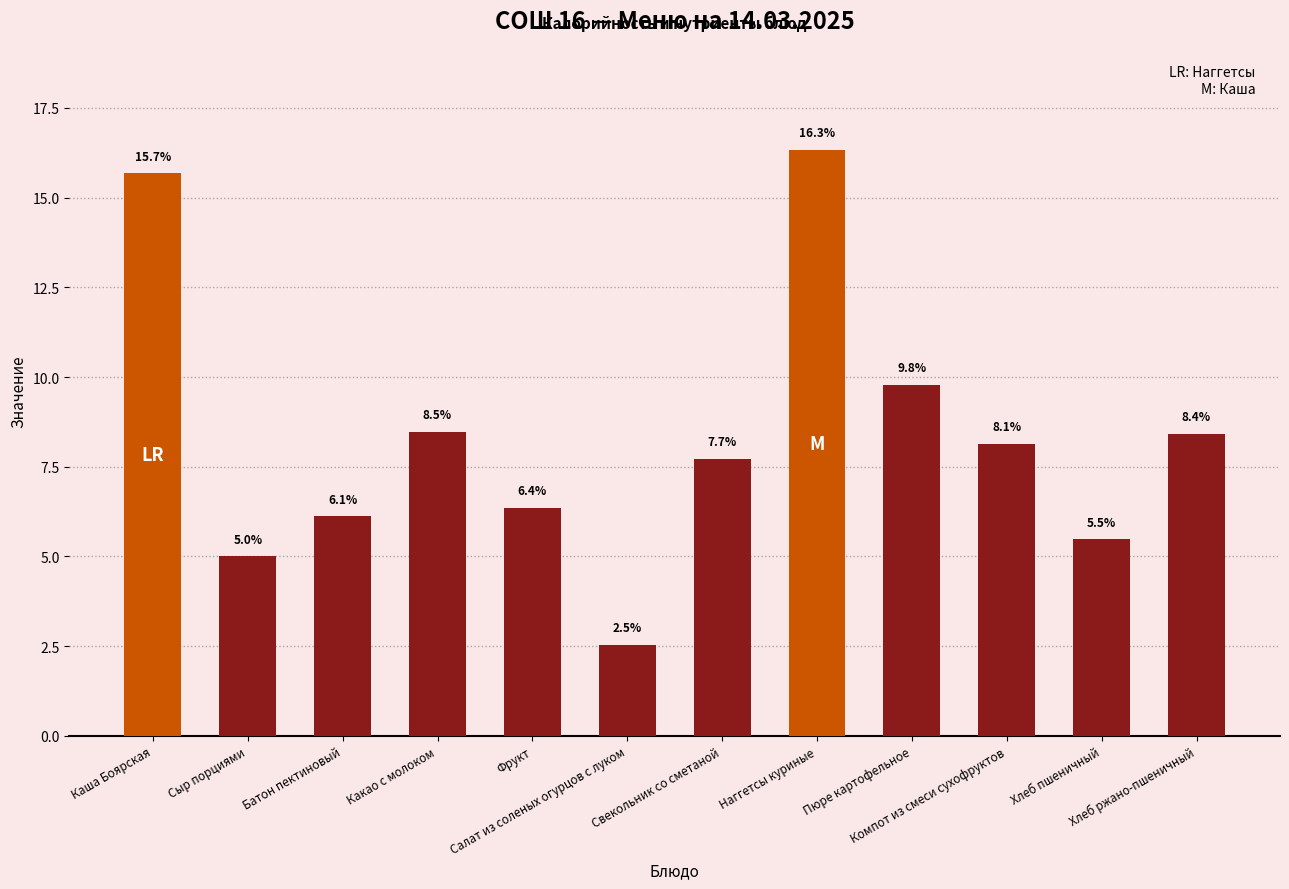

What is the approximate value at Хлеб пшеничный?

5.5